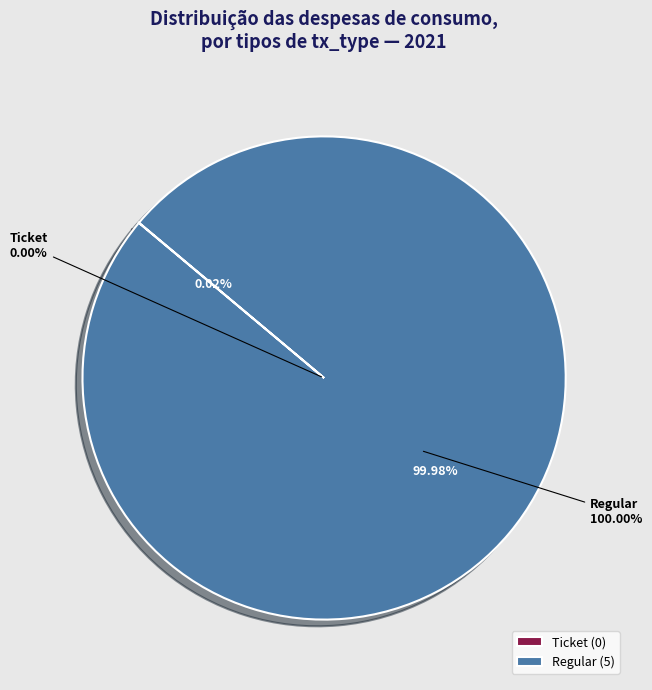

Rank the categories by value from highest to lowest.

Regular, Ticket